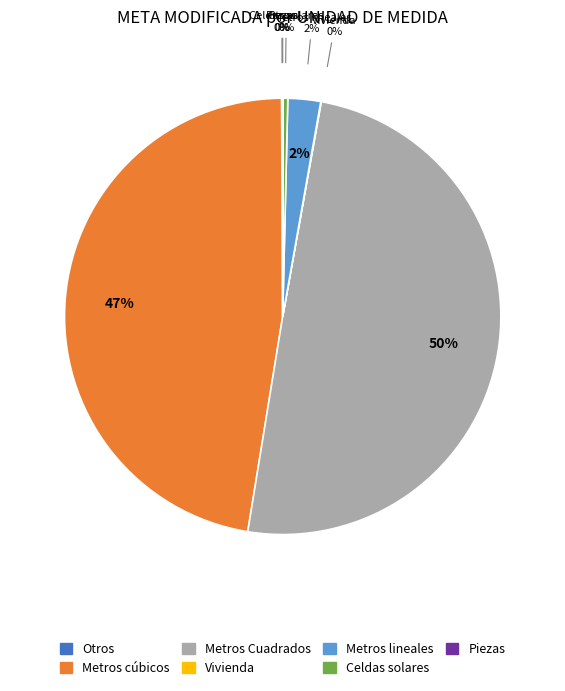

Combined, do Otros and Vivienda account for over 50%?

No